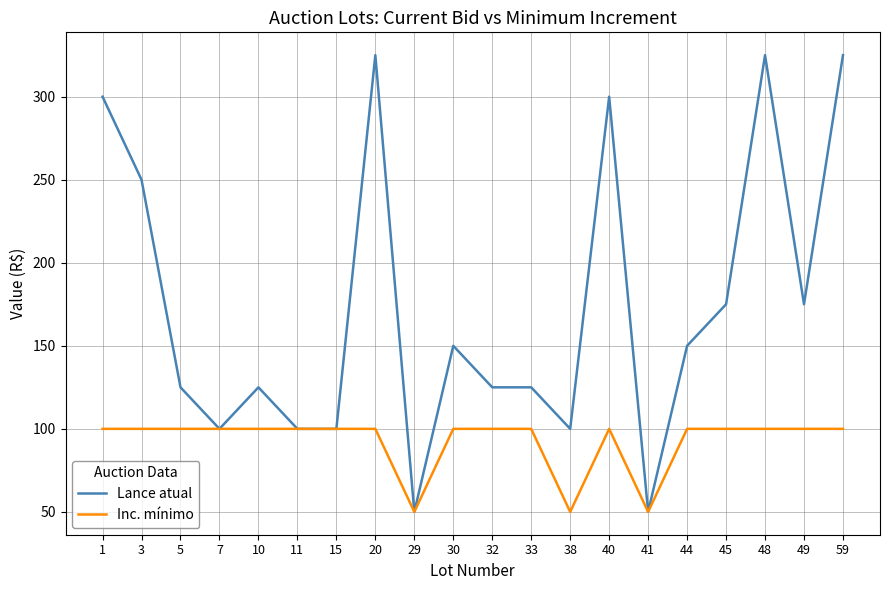

How many values in the Lance atual series are below 150?

10